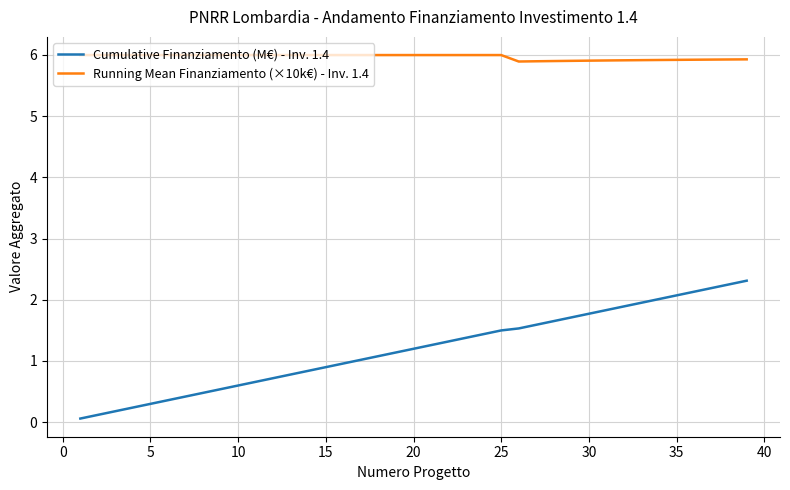

Which series has the largest range (max minus min)?

Cumulative Finanziamento (M€) - Inv. 1.4